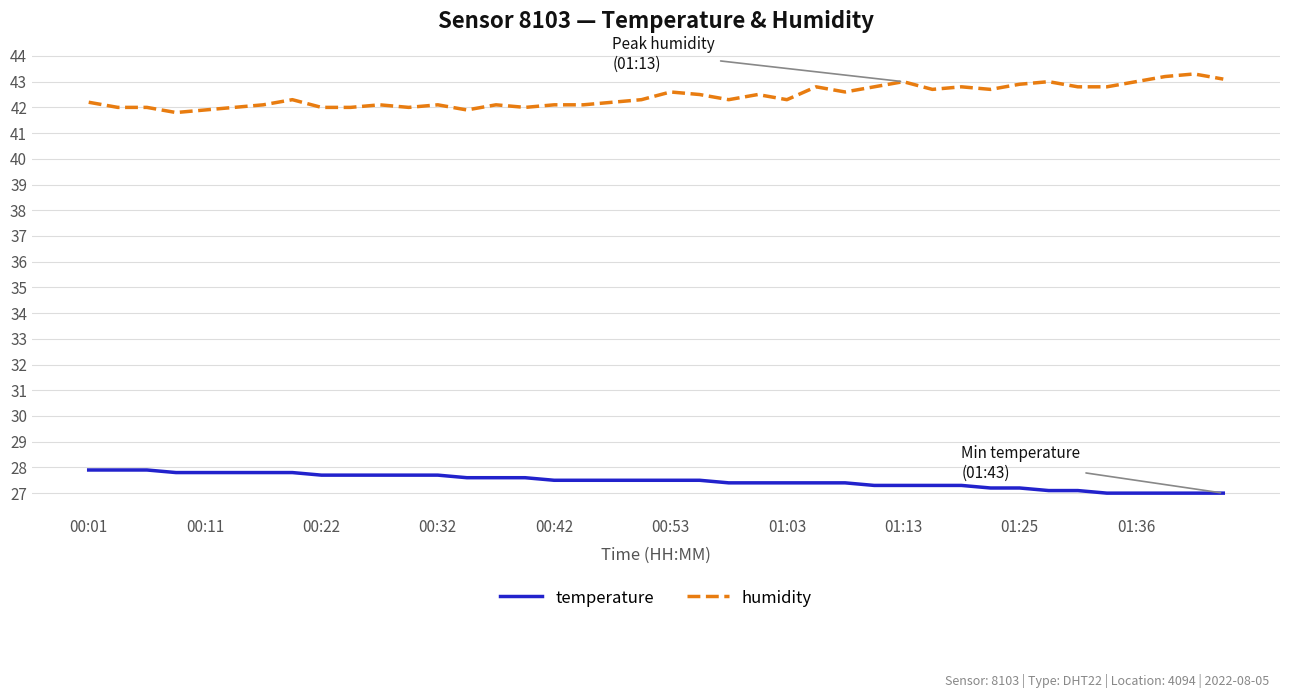

Which series has the largest total across all categories?

humidity